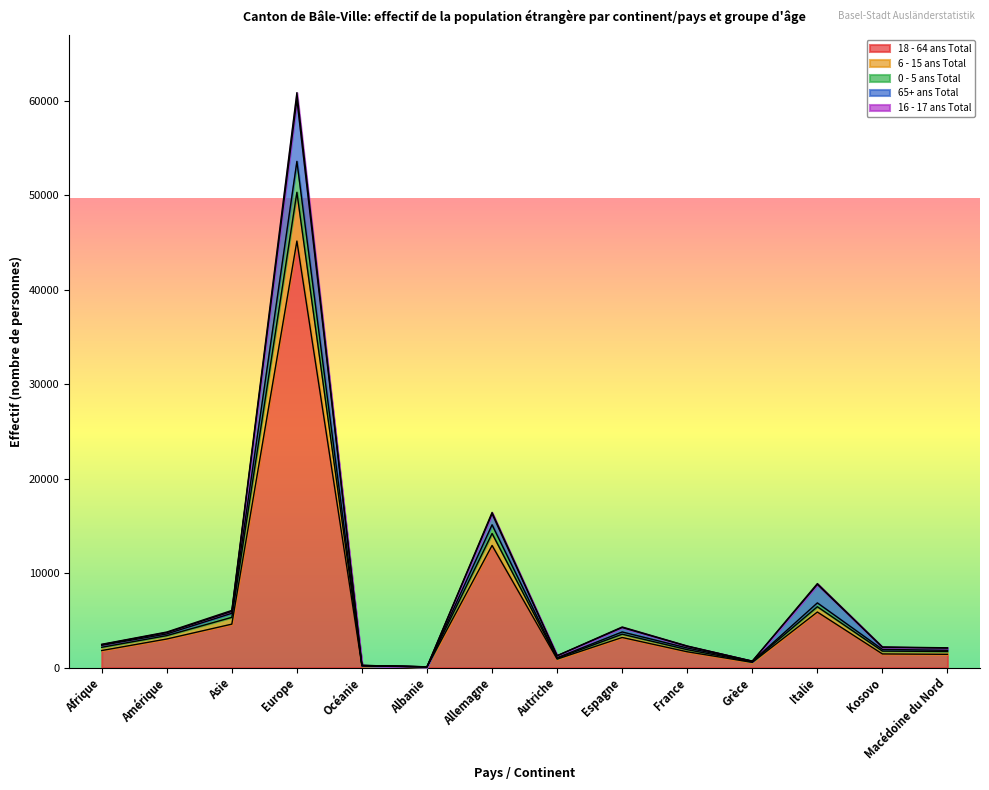

At which category is the sum across all series the highest?

Europe